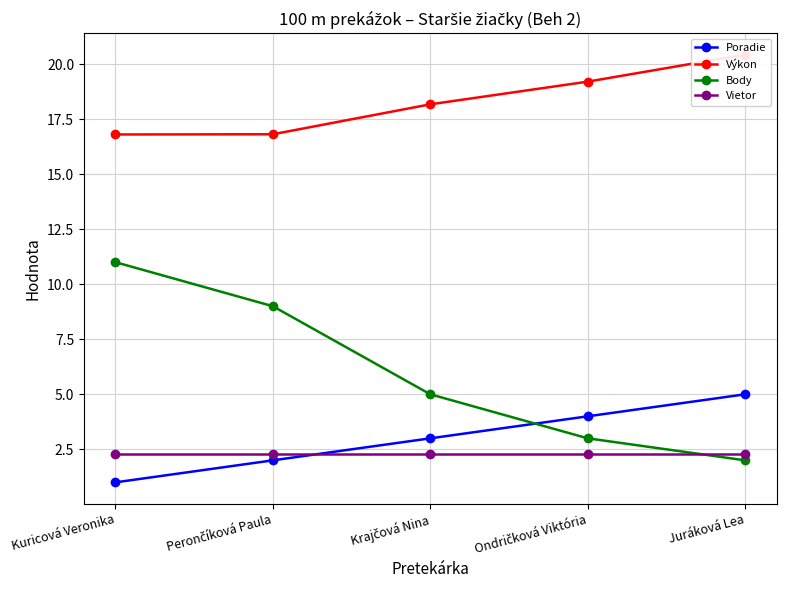

What value does the Poradie series have at Perončíková Paula?

2.0